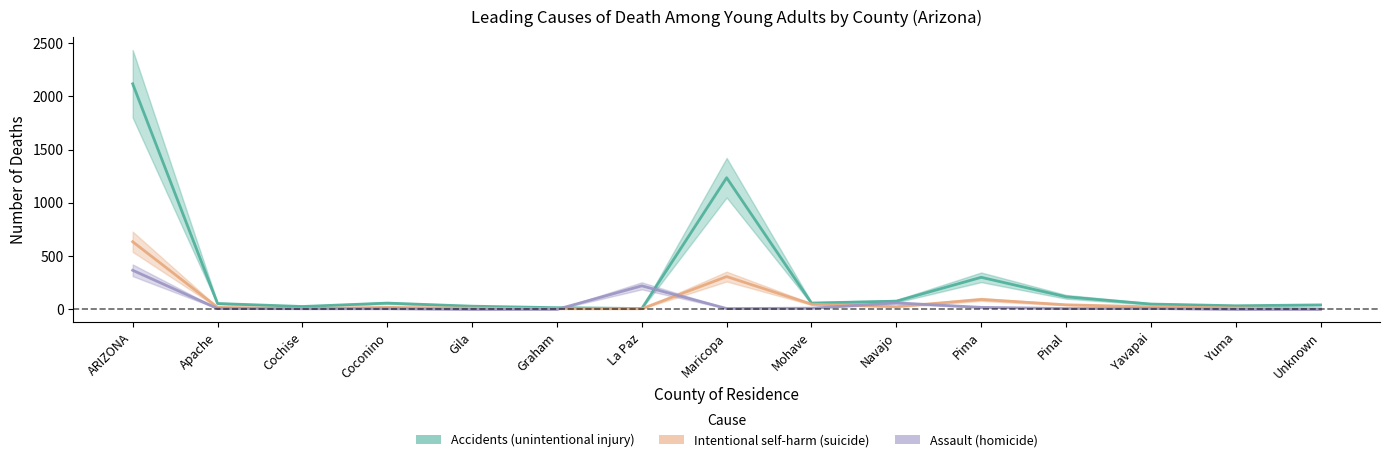

True or false: Accidents (unintentional injury) has a value of 72 at Yavapai.

False